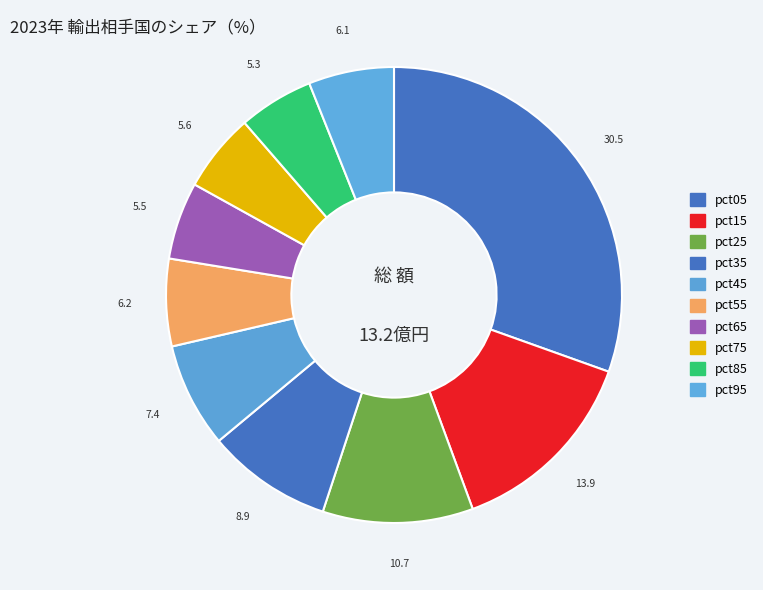

Between pct65 and pct25, which is larger?

pct25